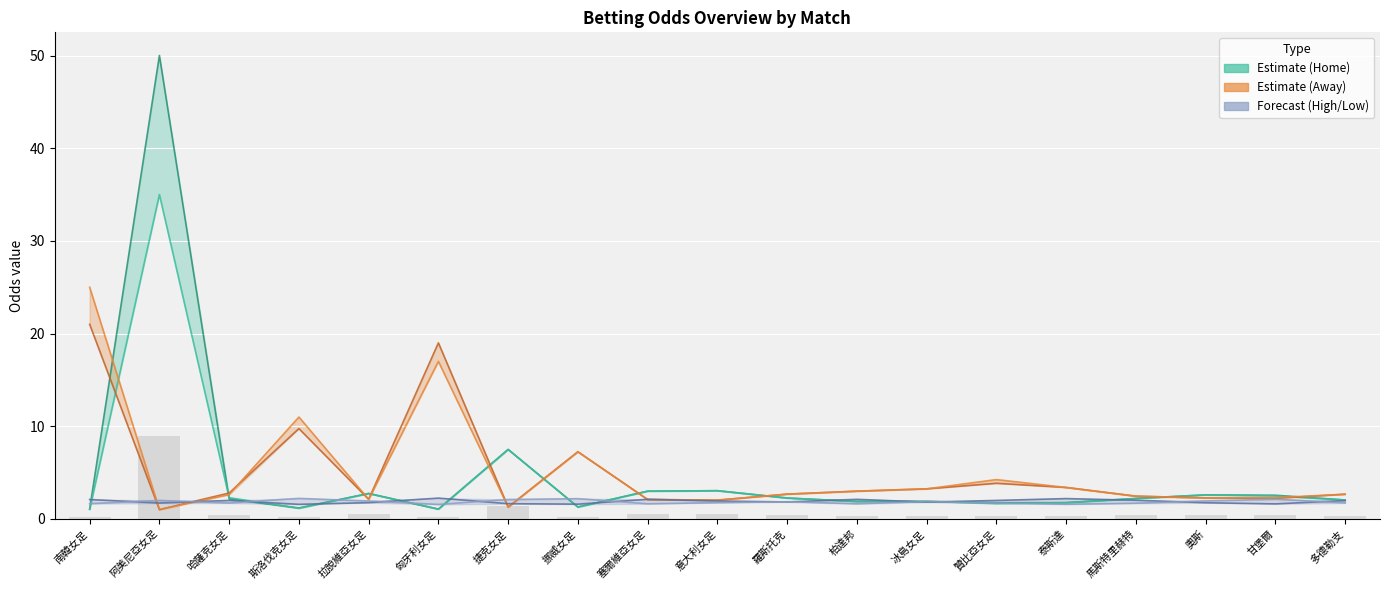

At which label is first_home closest to 25?

捷克女足